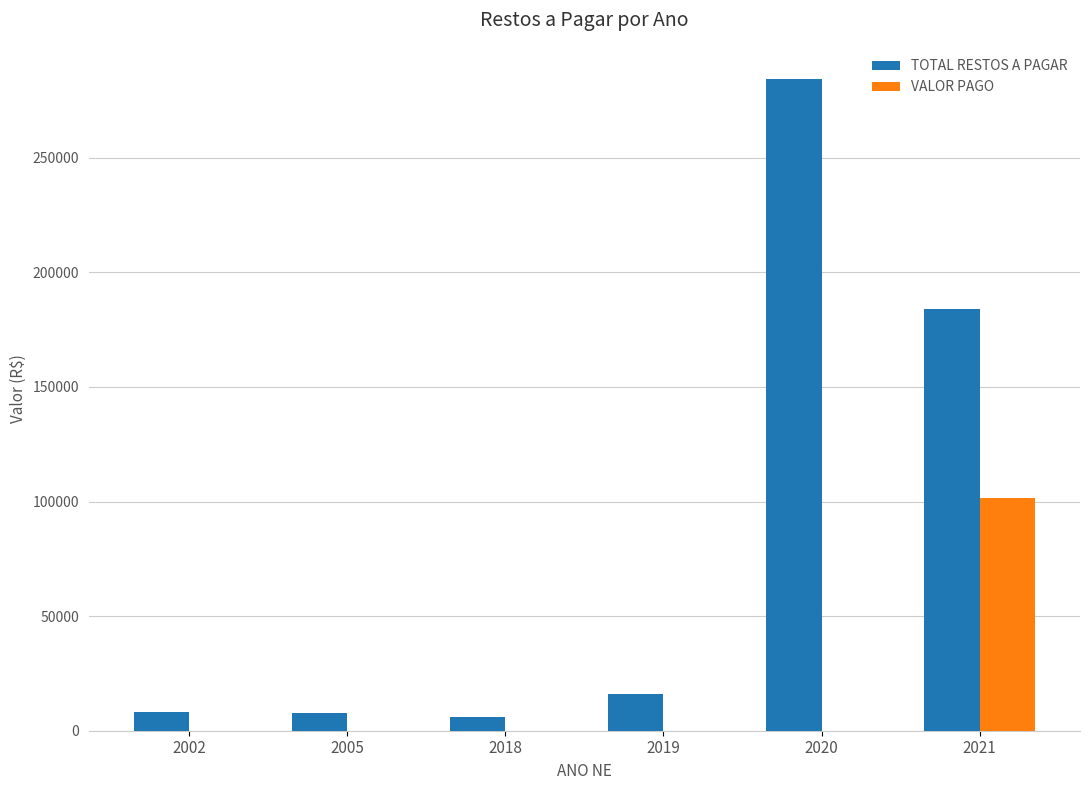

The VALOR PAGO series shows 30752.6 at 2005. True or false?

False